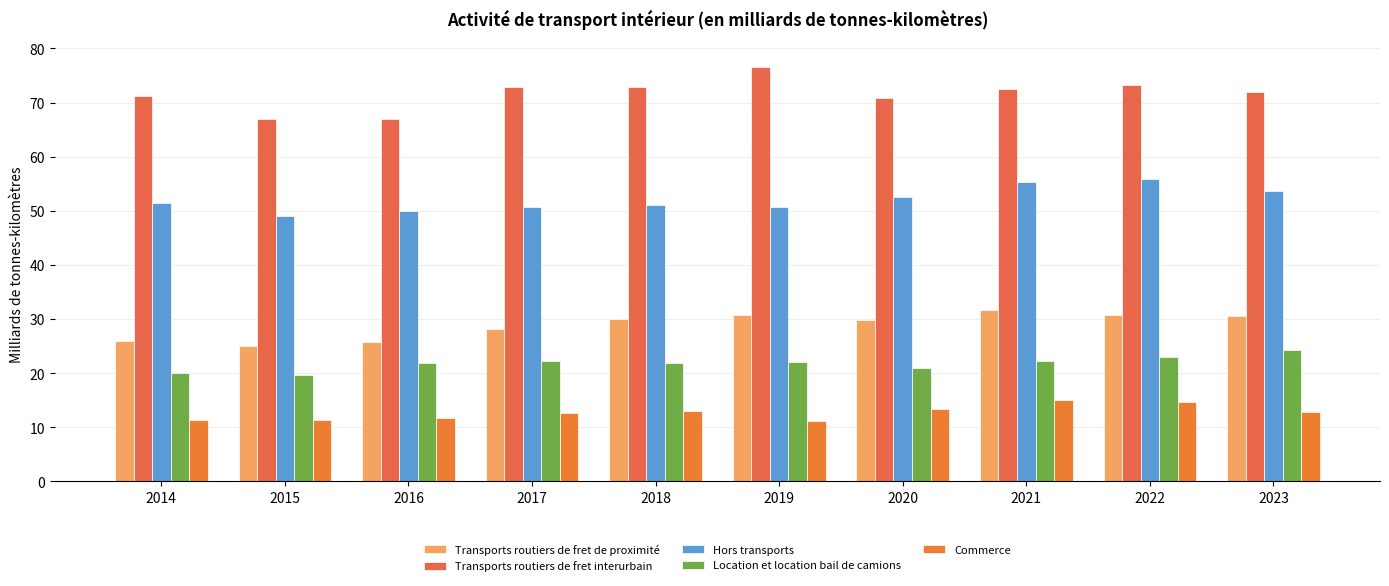

How many series are shown in this chart?

5